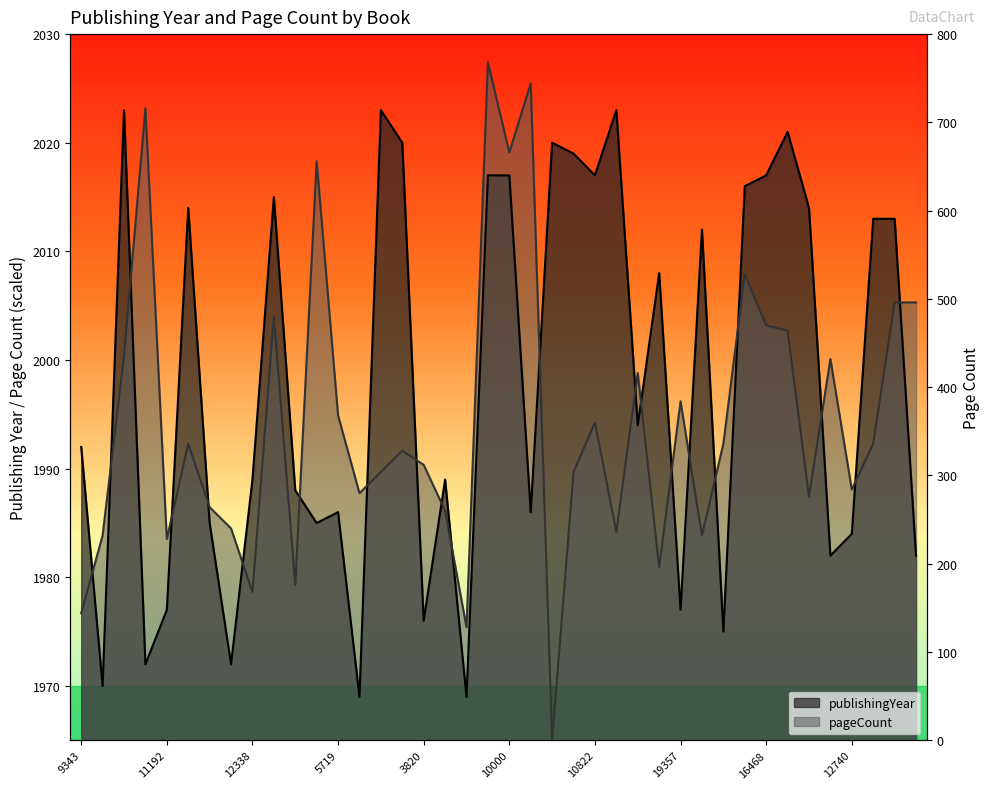

What is the greatest value displayed?

2027.4